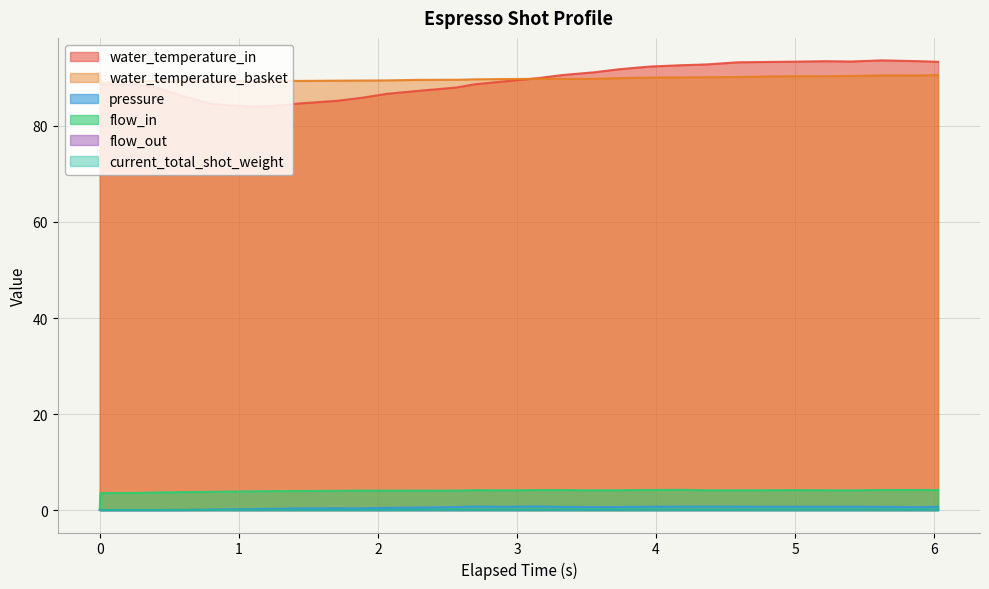

In water_temperature_basket, how many points are lower than both neighbors (excluding endpoints)?

4